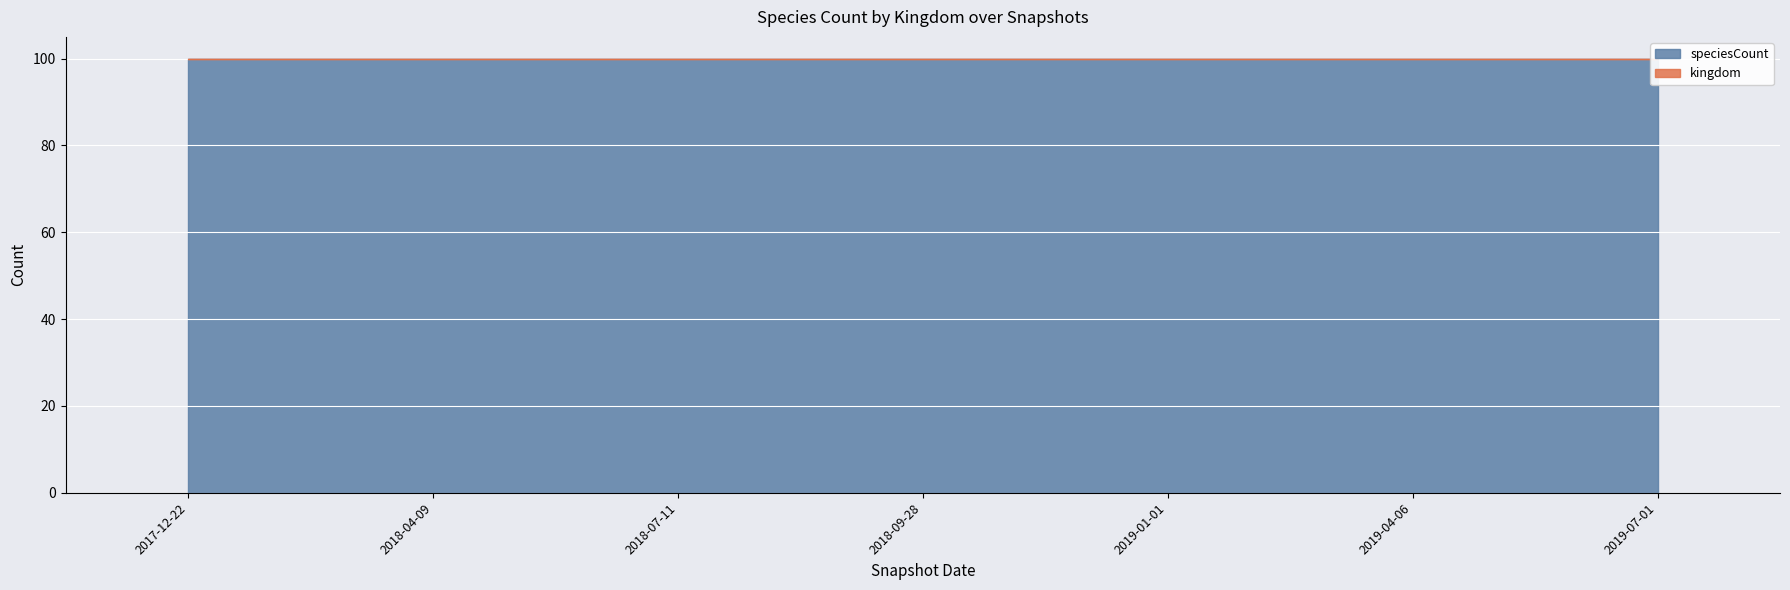

What is the maximum value shown in the chart?

99.9